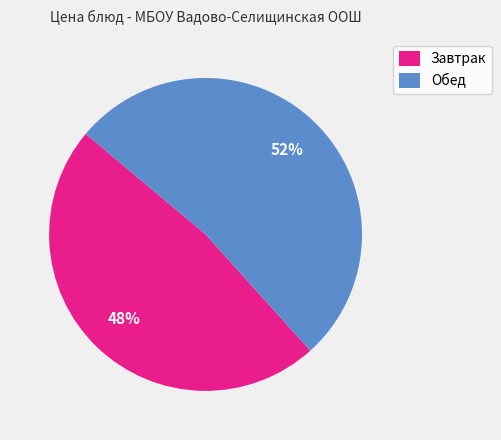

To the nearest percent, what portion does Завтрак represent?

48%